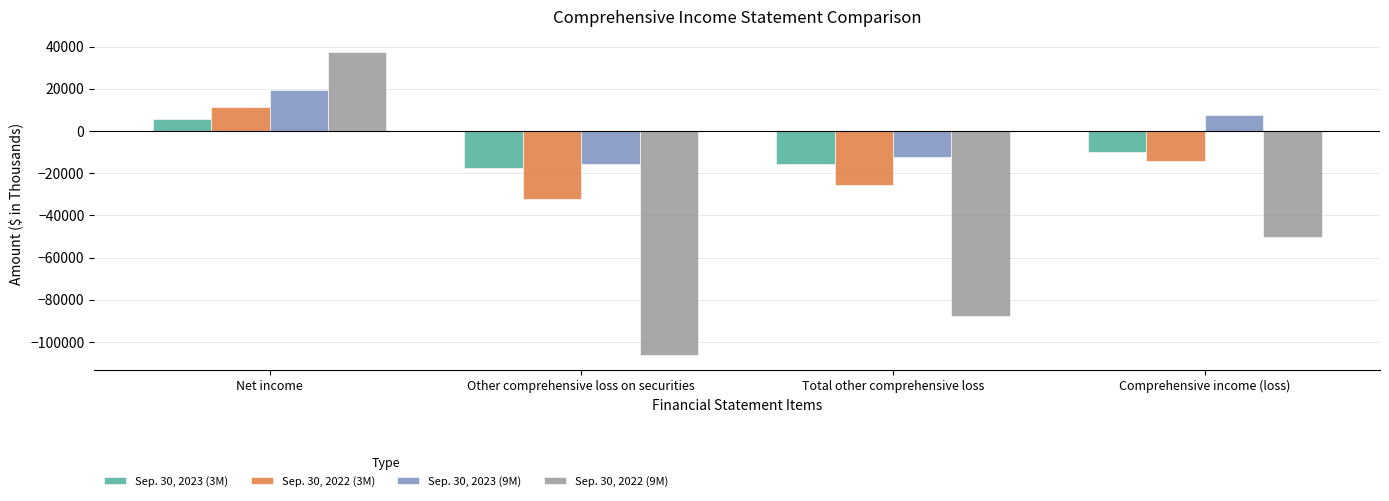

What is the spread (max minus min) of values at Other comprehensive loss on securities?

90561